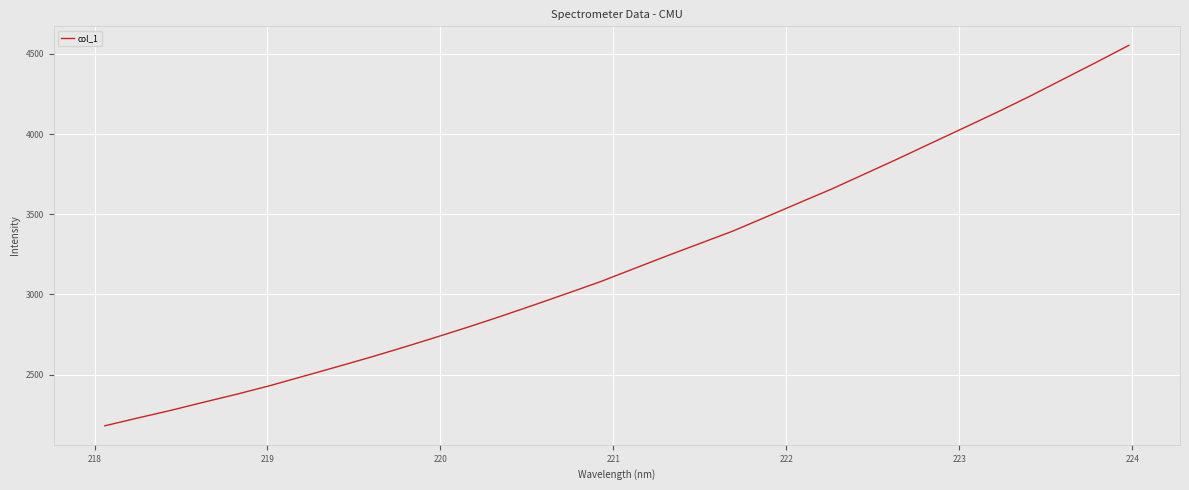

What is the maximum value shown in the chart?

4553.3